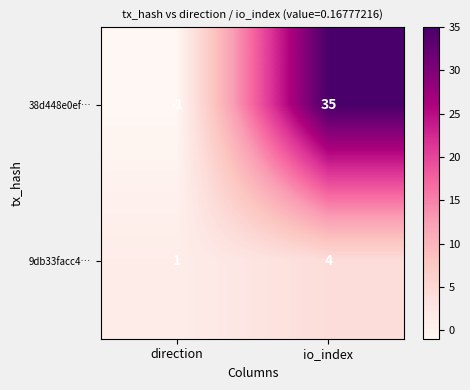

Where is 9db33facc4… nearest to the value 2?

direction